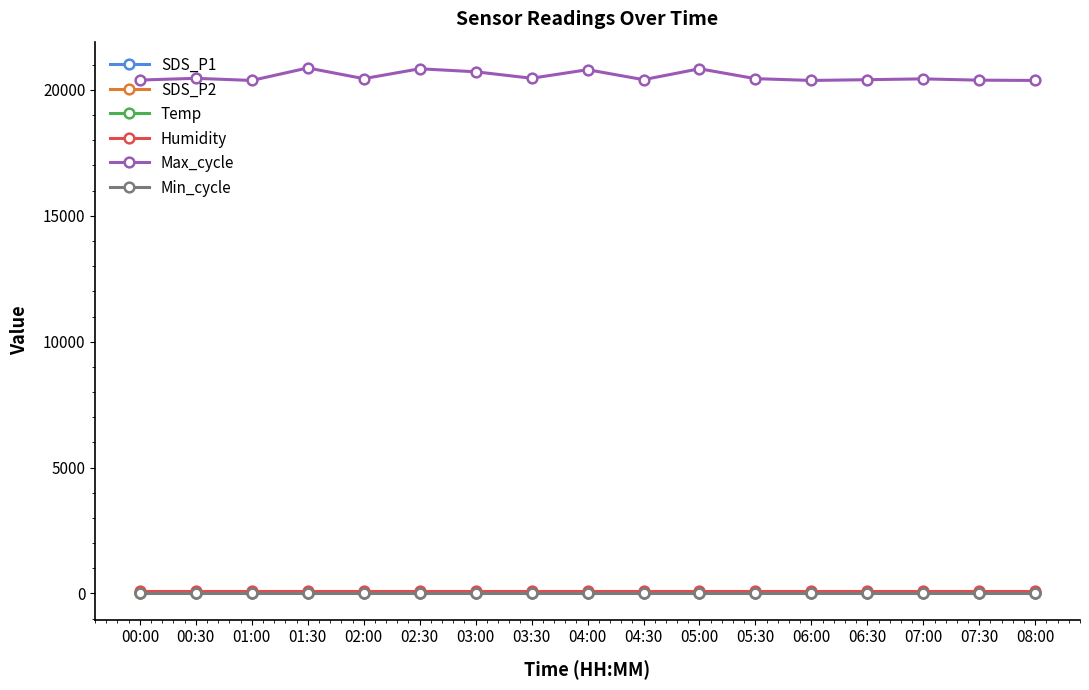

What is the maximum value shown in the chart?

20876.0